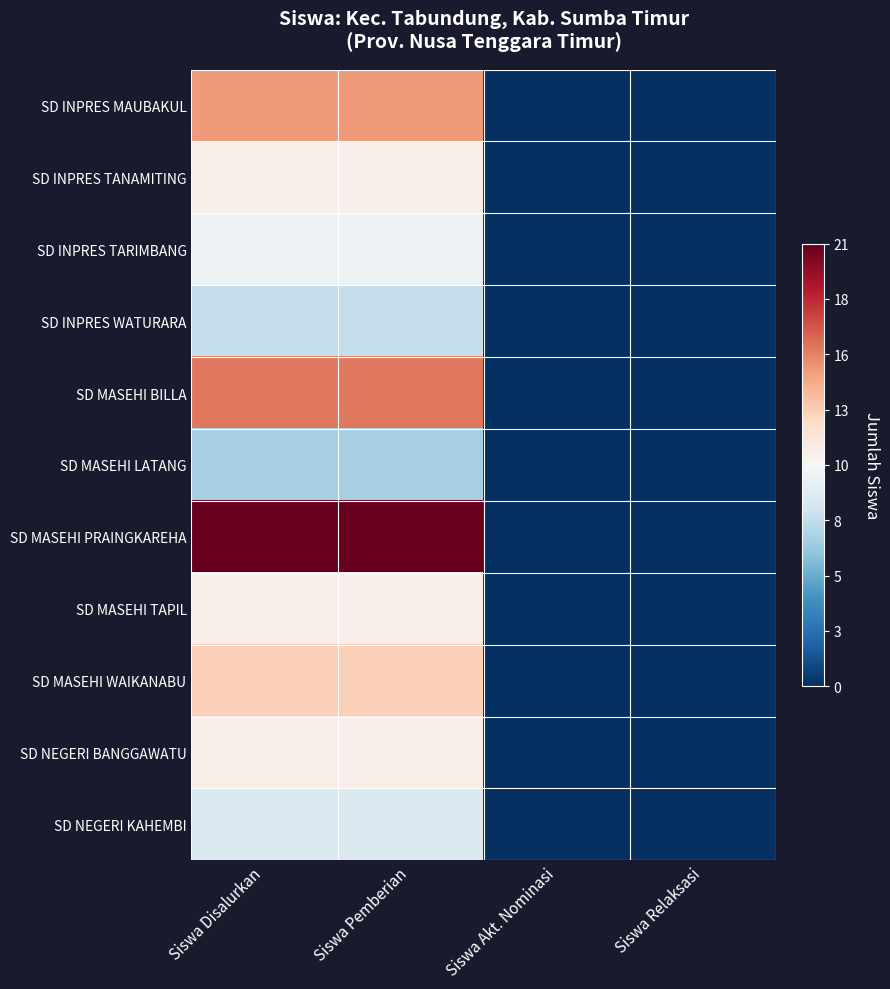

At how many categories does at least one series exceed 0?

2